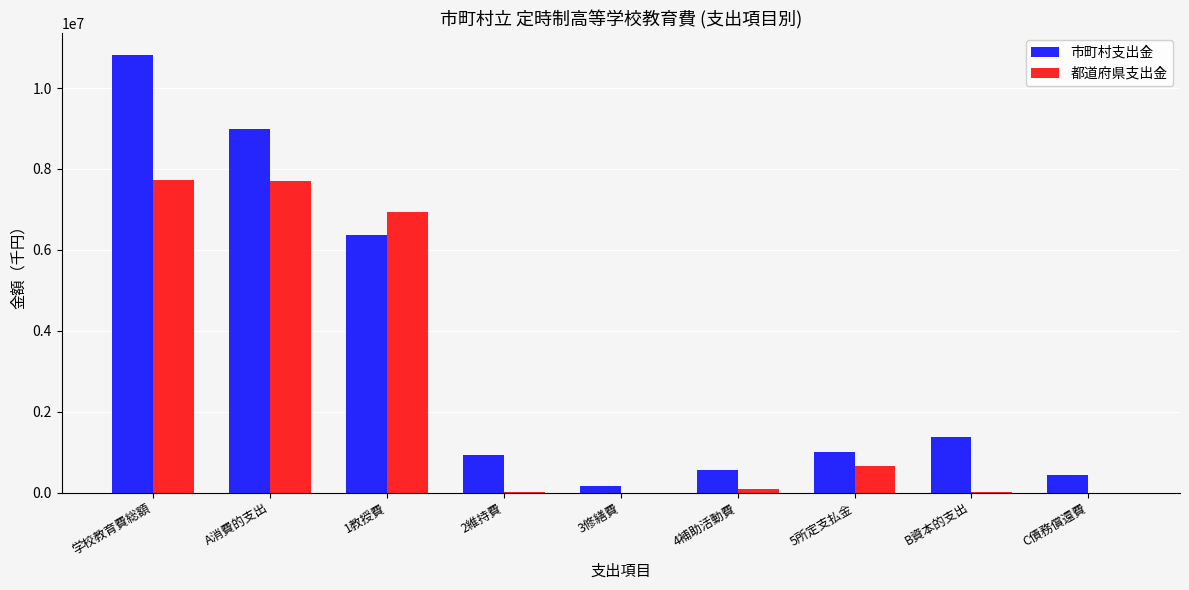

Which series has the largest total across all categories?

市町村支出金